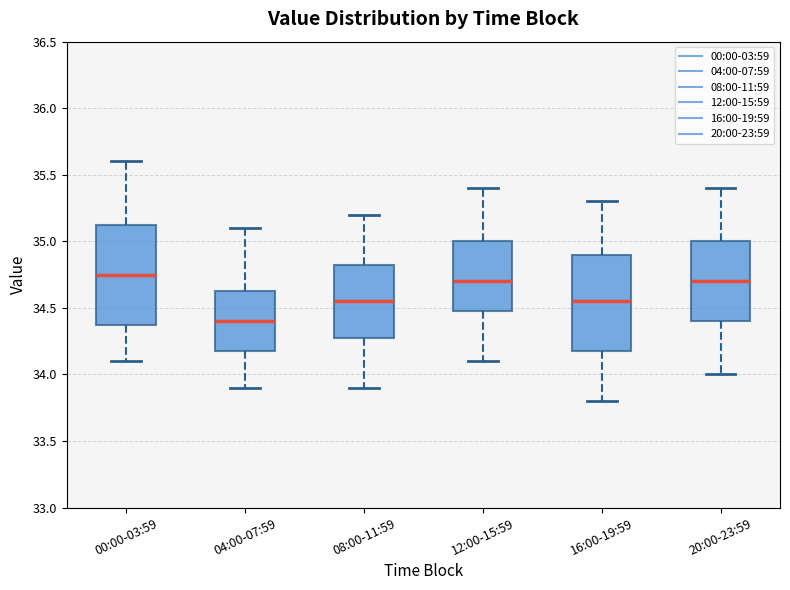

Where does the upper whisker of the box for 00:00-03:59 end on the y-axis? The values are not printed on the chart, so give them approximately, as read against the axis.

35.60